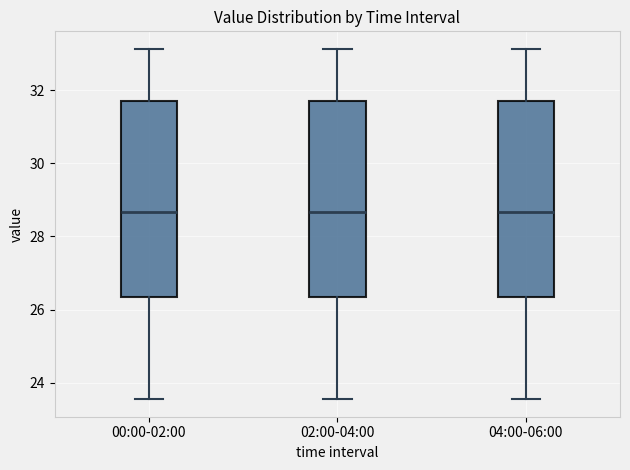

Where does the upper whisker of the box for 00:00-02:00 end on the y-axis? The values are not printed on the chart, so give them approximately, as read against the axis.

33.2